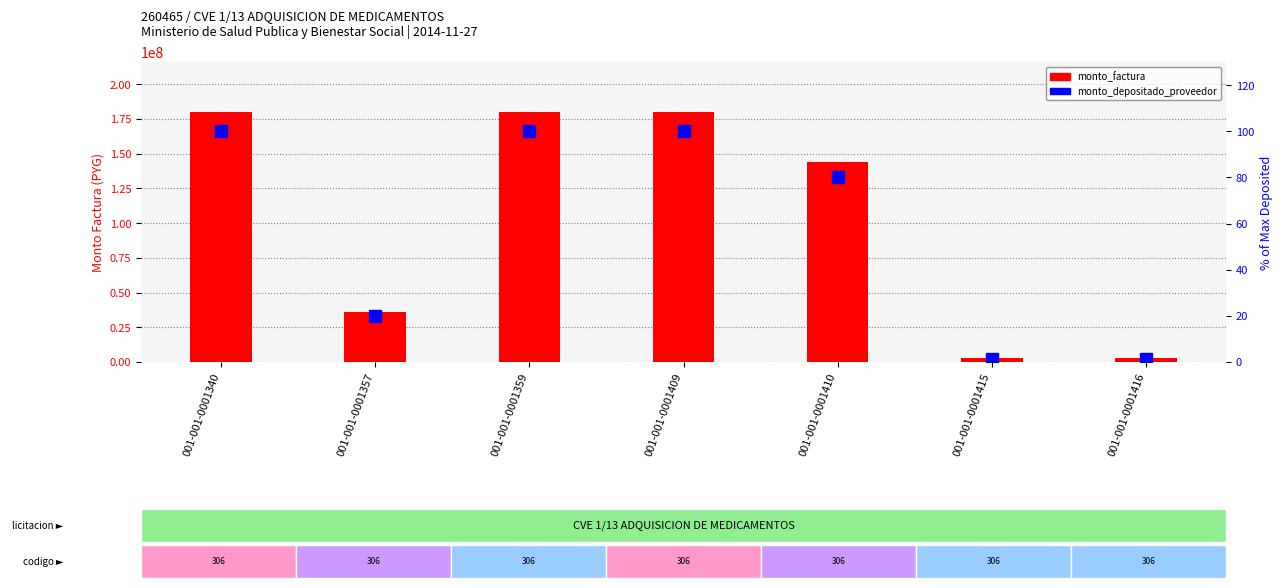

Is it true that monto_depositado_proveedor equals 20.0 at 001-001-0001357?

True